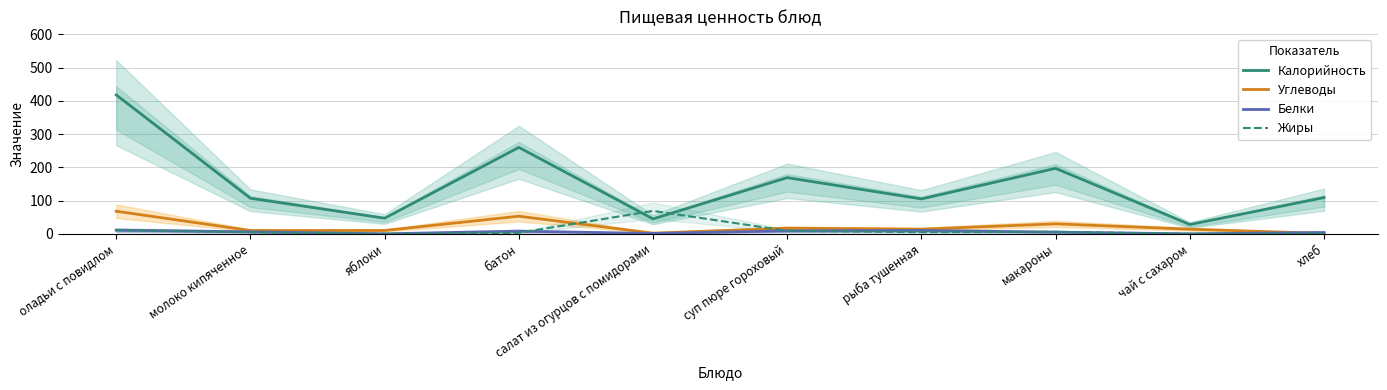

Is it true that Калорийность equals 197 at макароны?

True